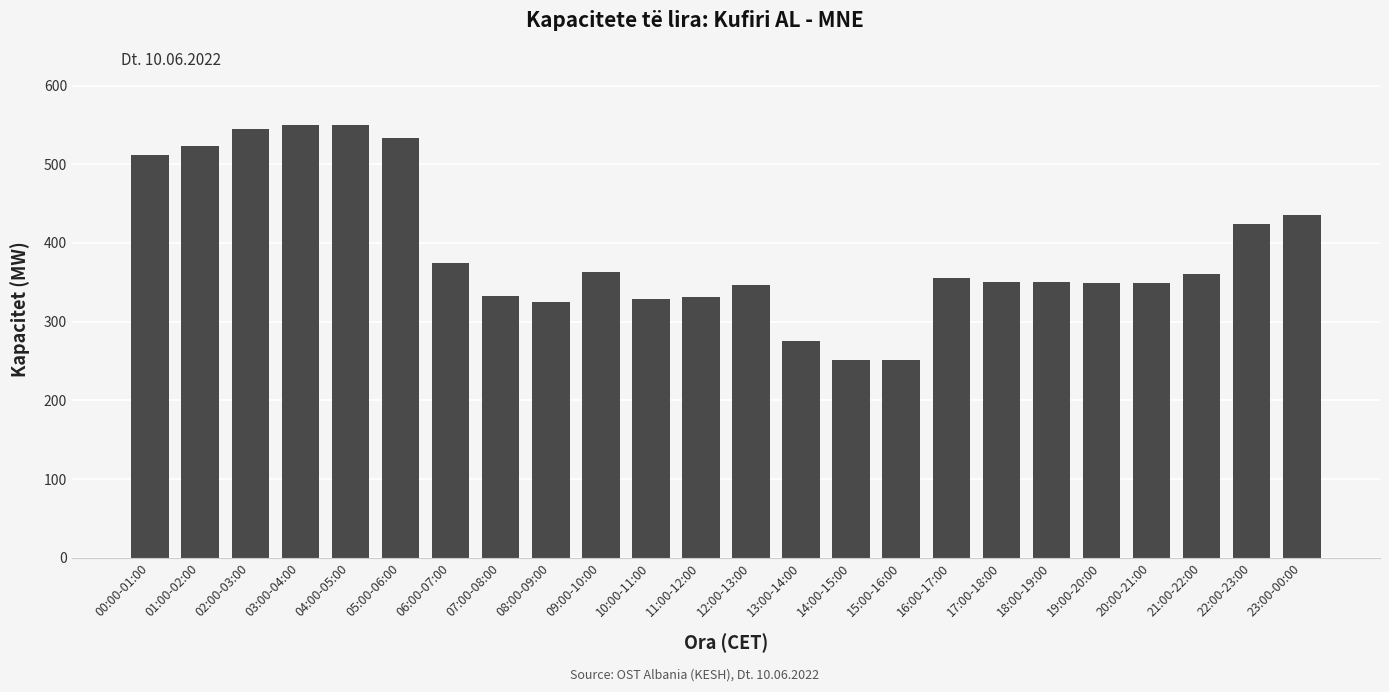

The value at 19:00-20:00 is 349. True or false?

True